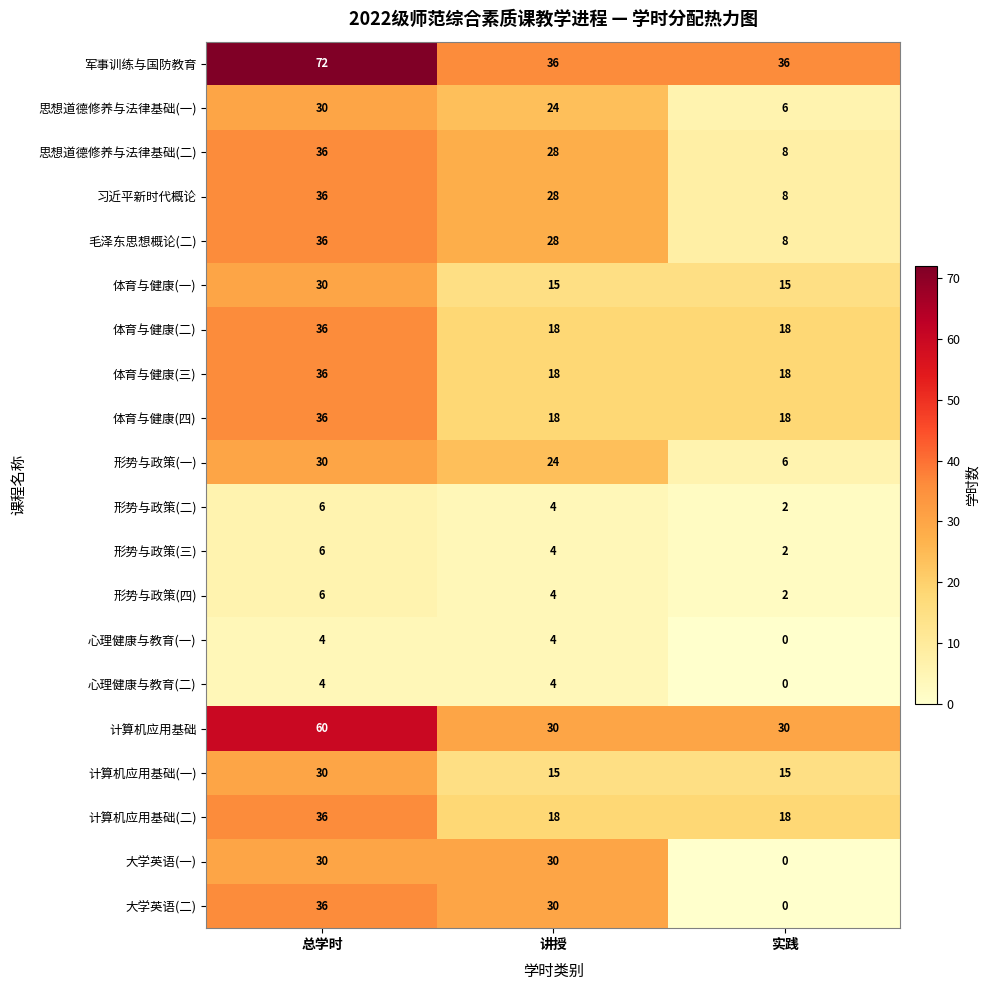

Rank the categories by 大学英语(二) value from lowest to highest.

实践, 讲授, 总学时